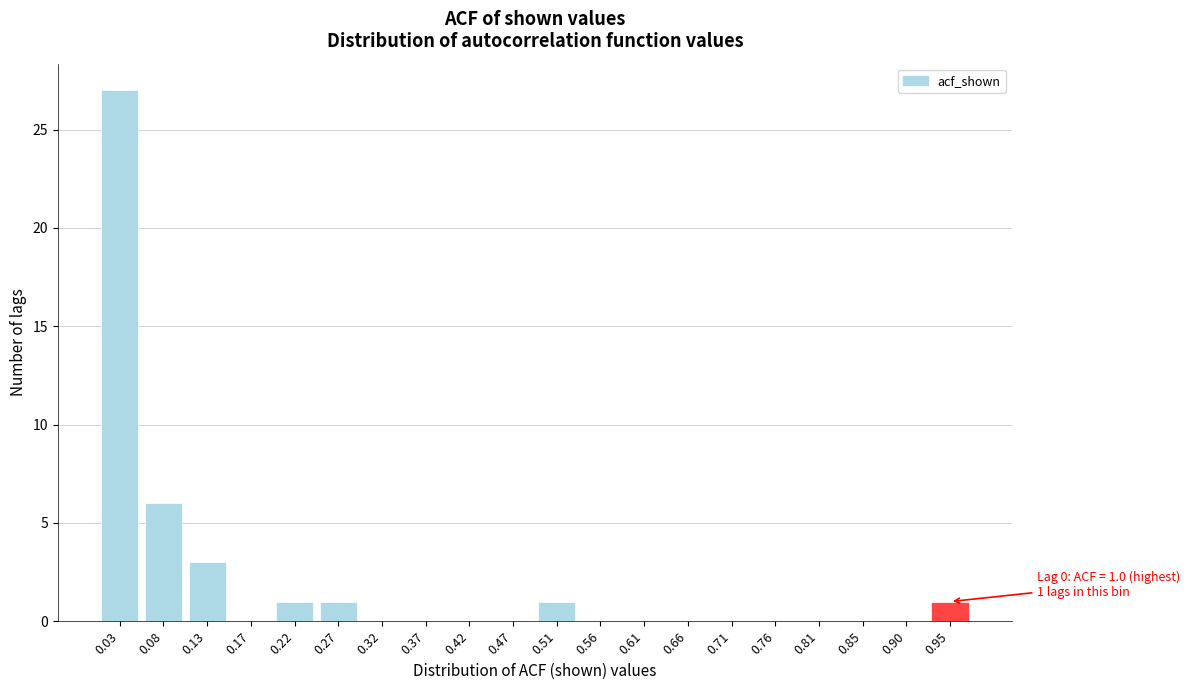

Reading left to right, transcribe all the data shown in this chart.

0.03=27	0.08=6	0.13=3	0.17=0	0.22=1	0.27=1	0.32=0	0.37=0	0.42=0	0.47=0	0.51=1	0.56=0	0.61=0	0.66=0	0.71=0	0.76=0	0.81=0	0.85=0	0.90=0	0.95=1